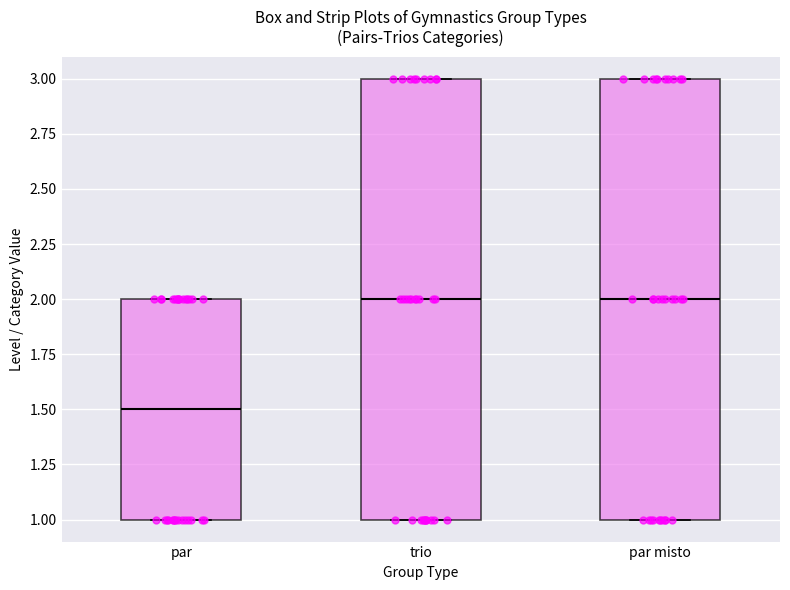

Reading left to right, read every box against the y-axis: the position of its median line, the range the box covers, and the ends of its whiskers. The values are not printed on the chart, so give them approximately, as read against the axis.

par: median 1.5, box 1.0 to 2.0, whiskers 1.0 to 2.0
trio: median 2.0, box 1.0 to 3.0, whiskers 1.0 to 3.0
par misto: median 2.0, box 1.0 to 3.0, whiskers 1.0 to 3.0